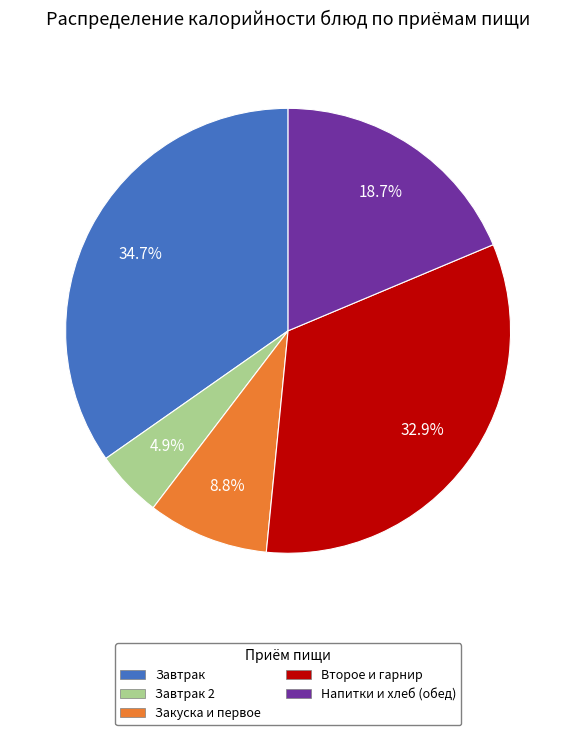

To the nearest percent, what is the difference between the largest and smallest slice percentages?

30%